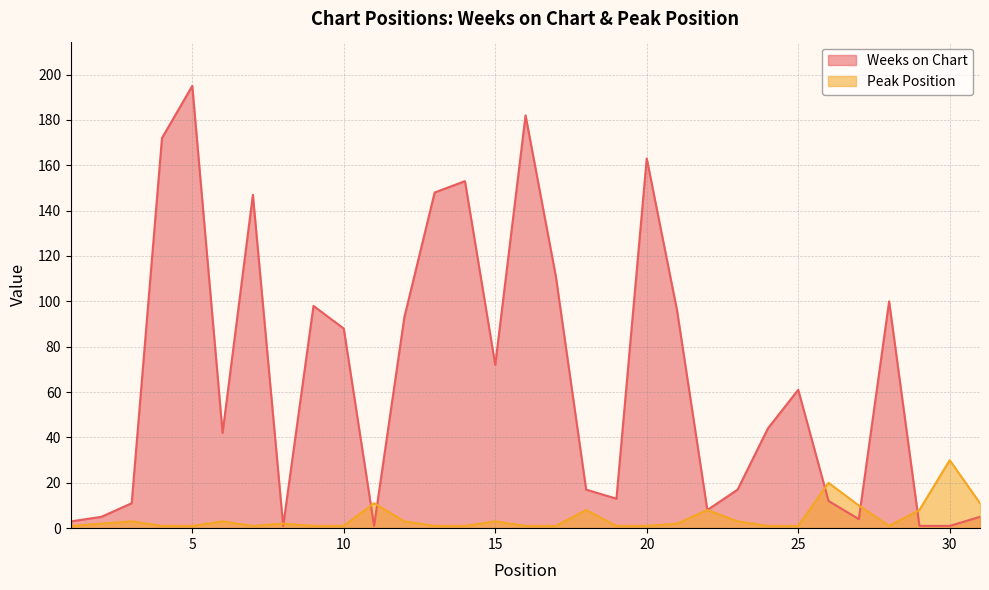

At which label is Weeks on Chart closest to 98?

9